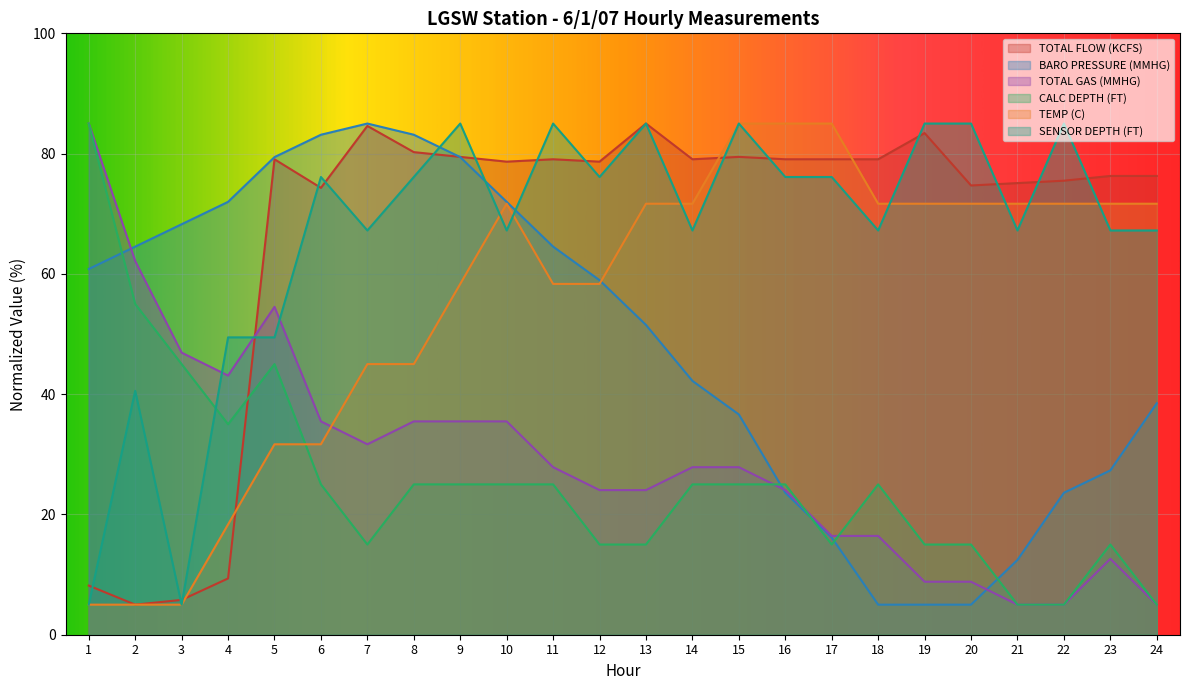

True or false: TOTAL GAS (MMHG) has more than 1 interior local peaks.

True